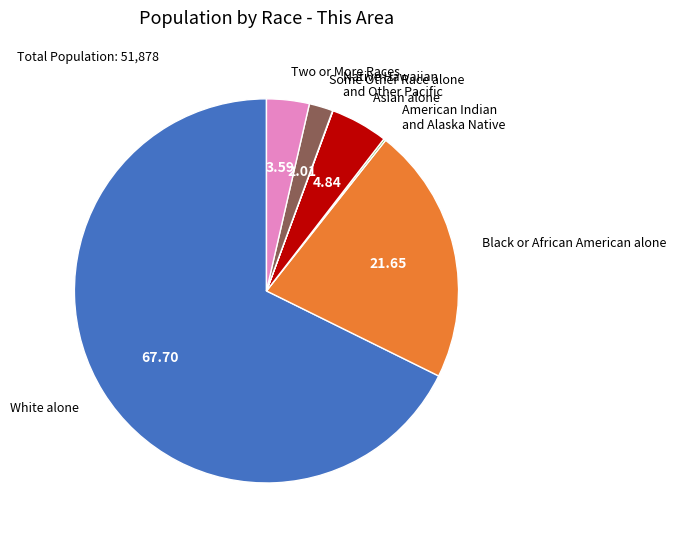

Is there a majority slice in this chart?

Yes